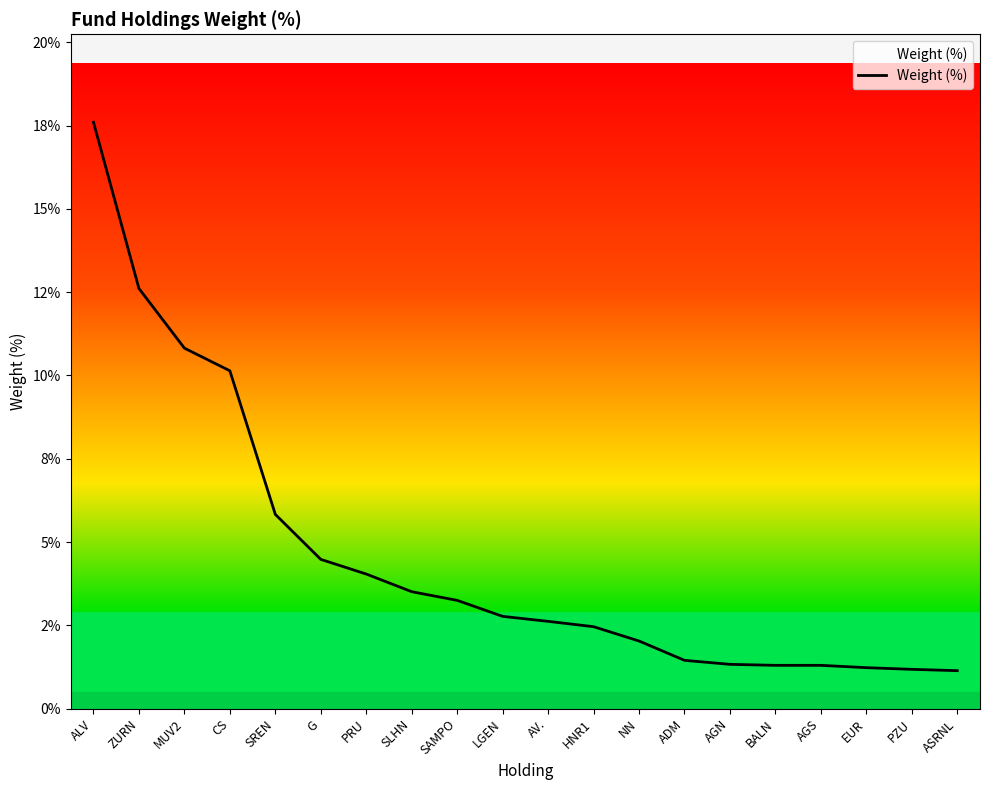

What position from the left is AGS?

17